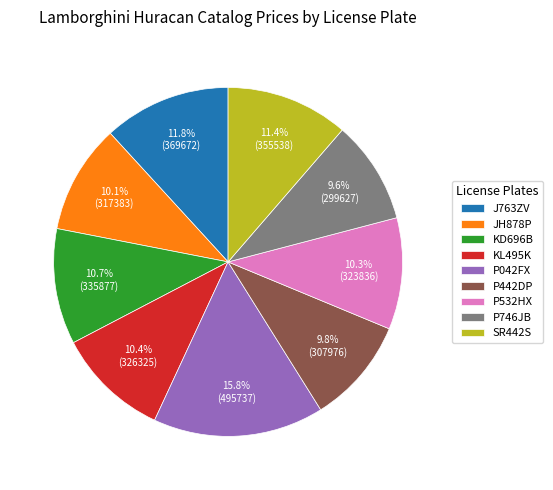

Does J763ZV account for over 50% of the chart?

No